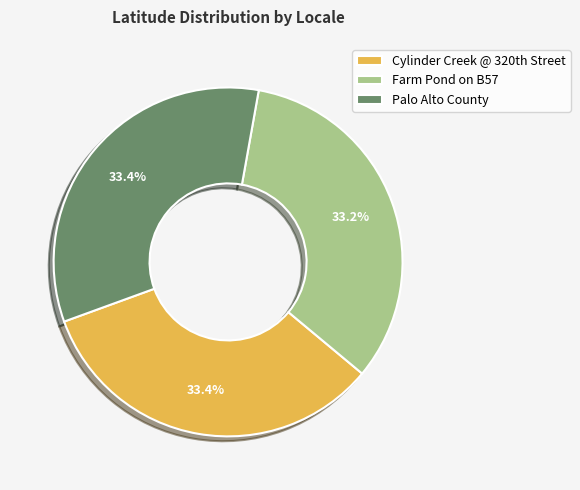

How many segments does this pie chart have?

3